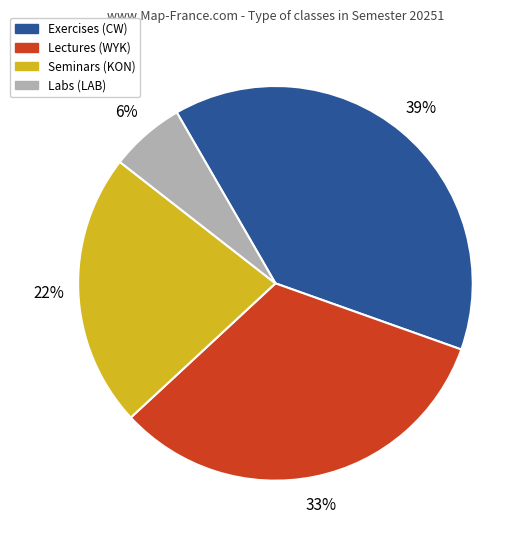

Is there any slice that represents more than half of the pie?

No